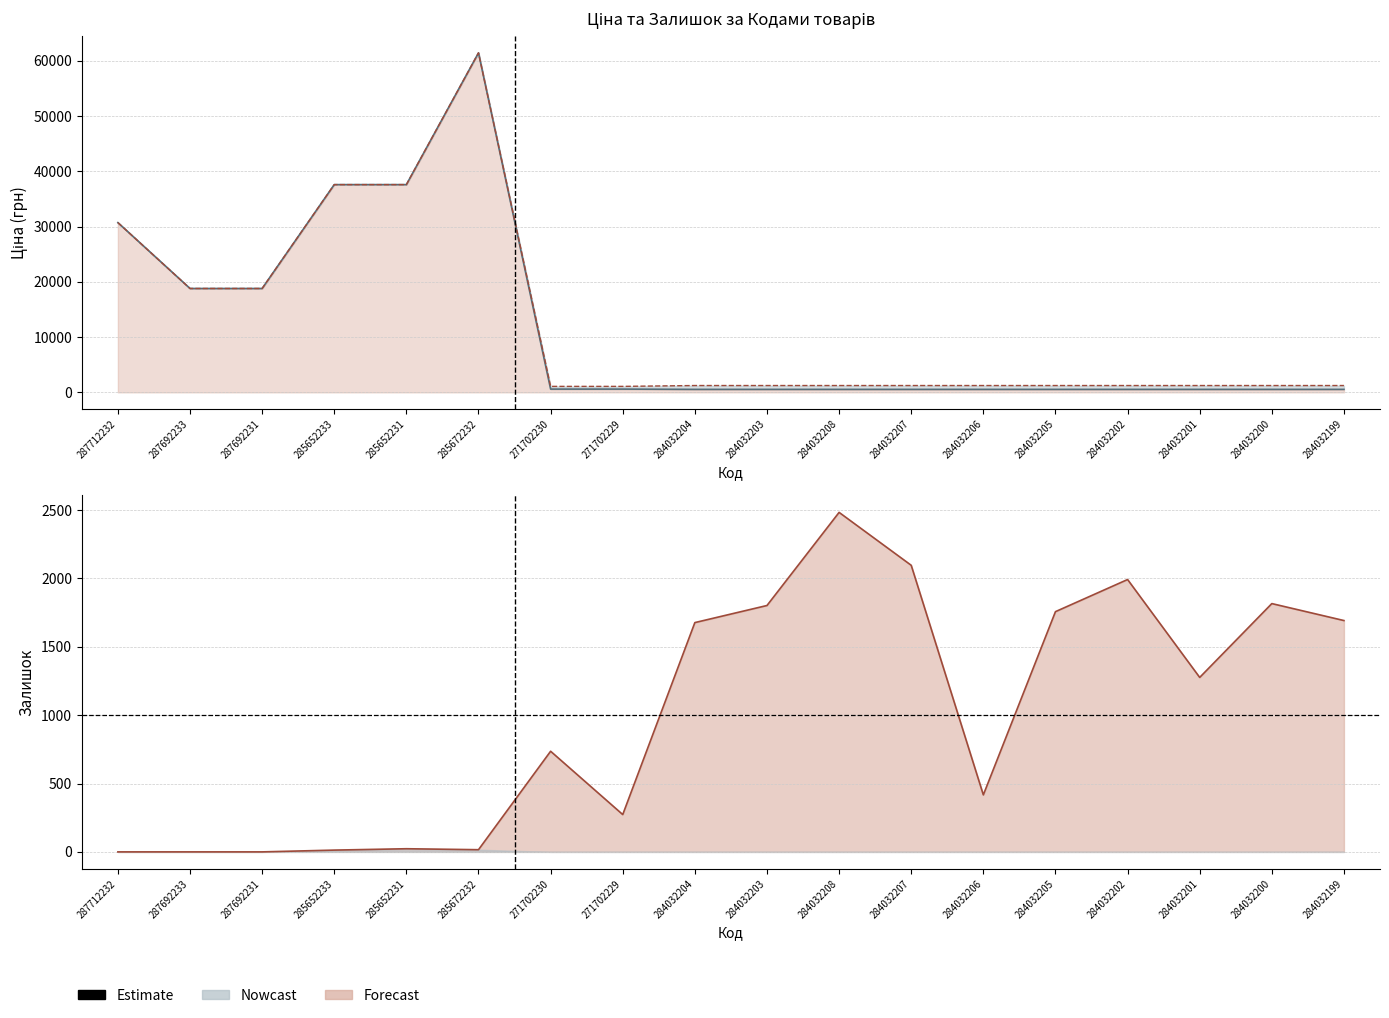

How many categories are shown in the chart?

18